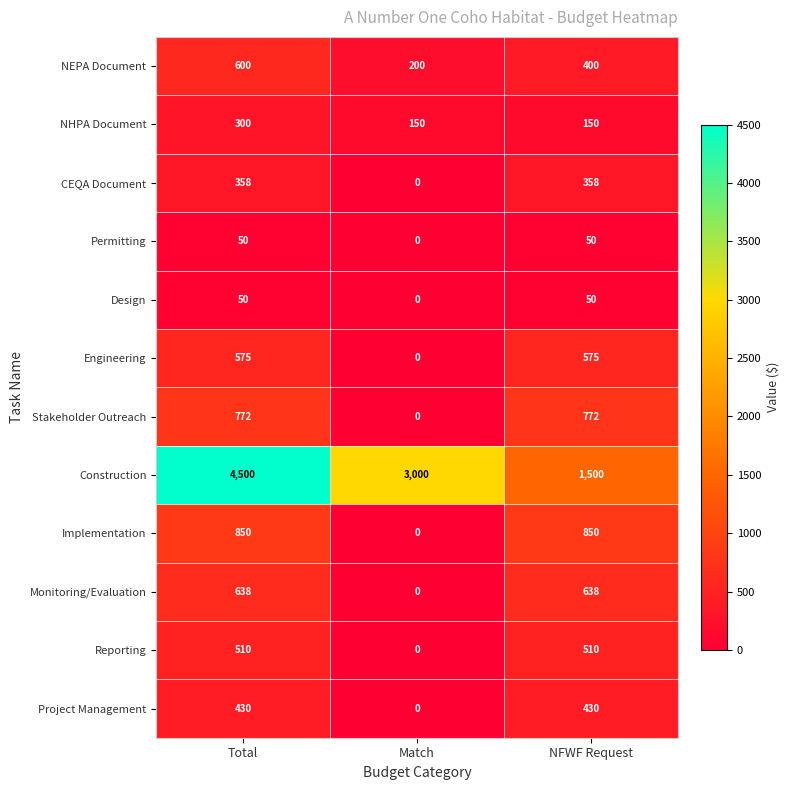

What is the maximum value shown in the chart?

4500